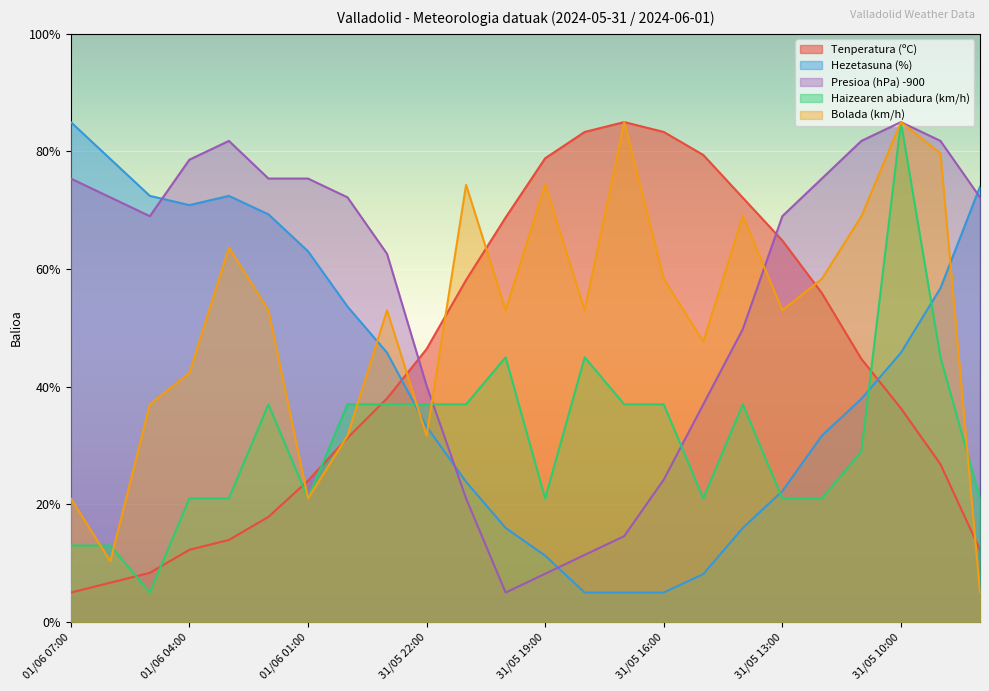

What is the value of the Haizearen abiadura (km/h) point at the 18th from the left?

37.0